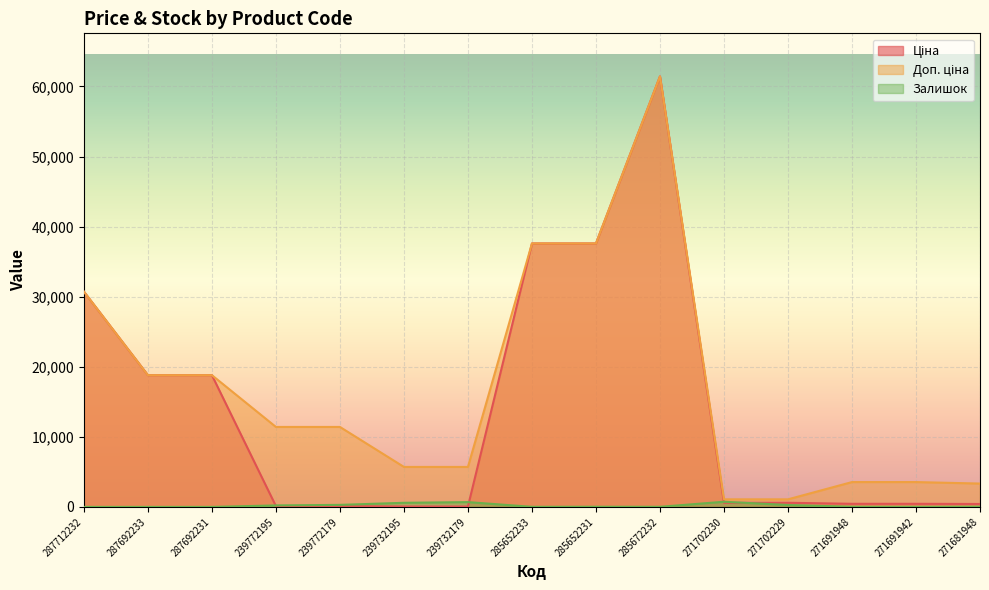

The Ціна series shows 707.8 at 271691942. True or false?

False